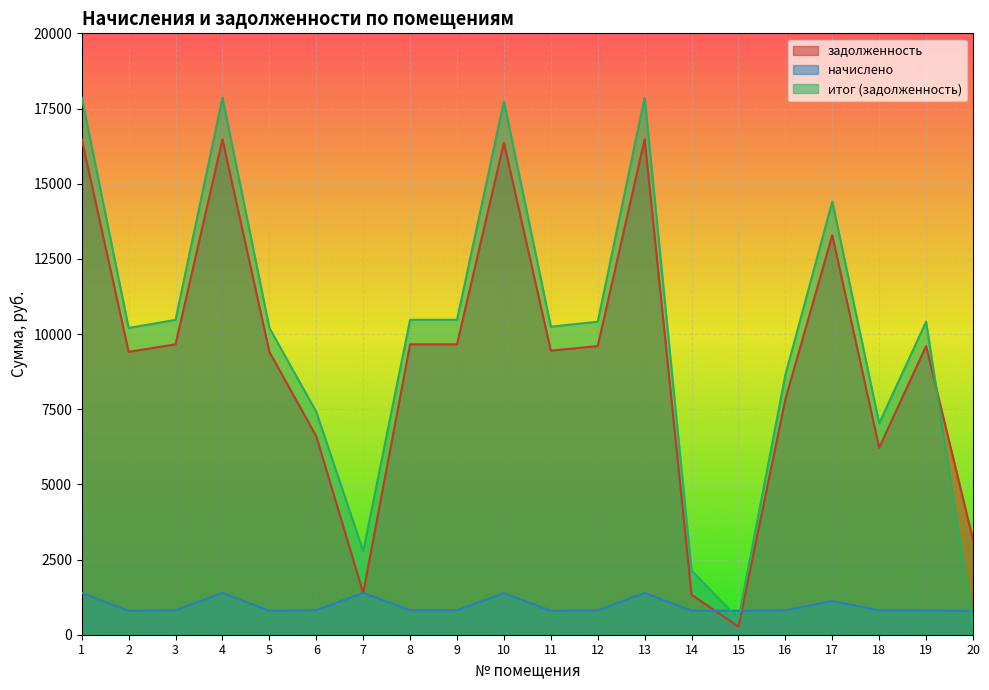

True or false: начислено has more than 0 interior local peaks.

True